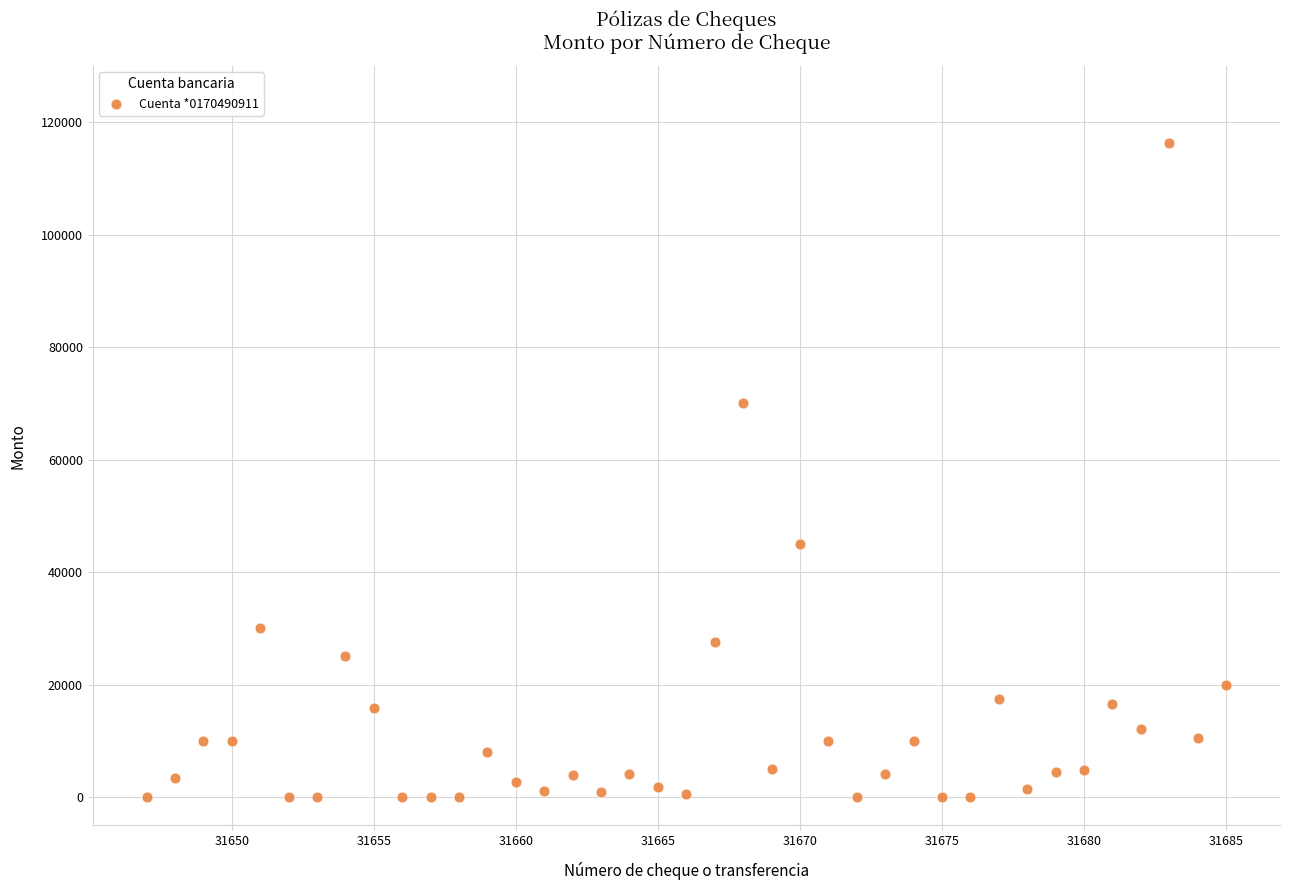

What is the range of X values (max minus min)?

38.0